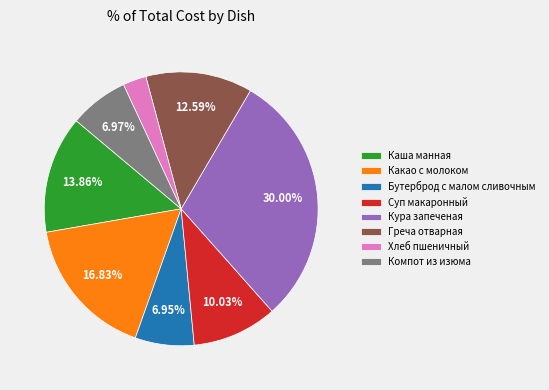

How many segments does this pie chart have?

8